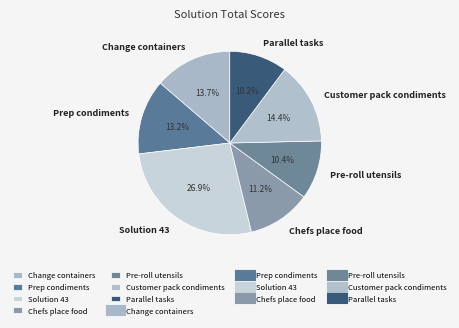

Count the number of slices in the pie.

7